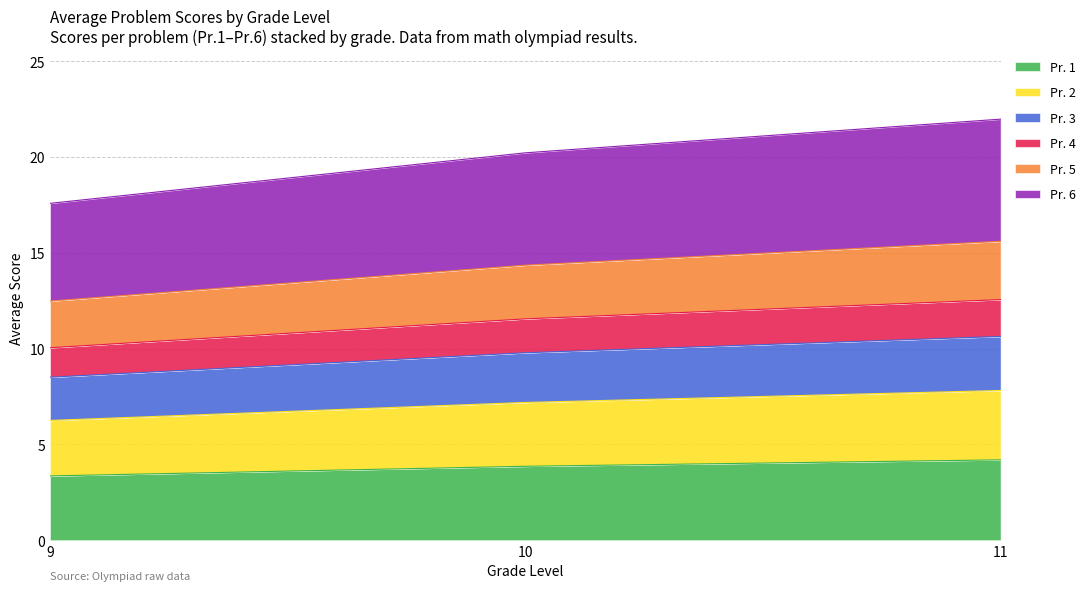

What is the difference between the maximum and minimum values in the Pr. 1 series?

0.8